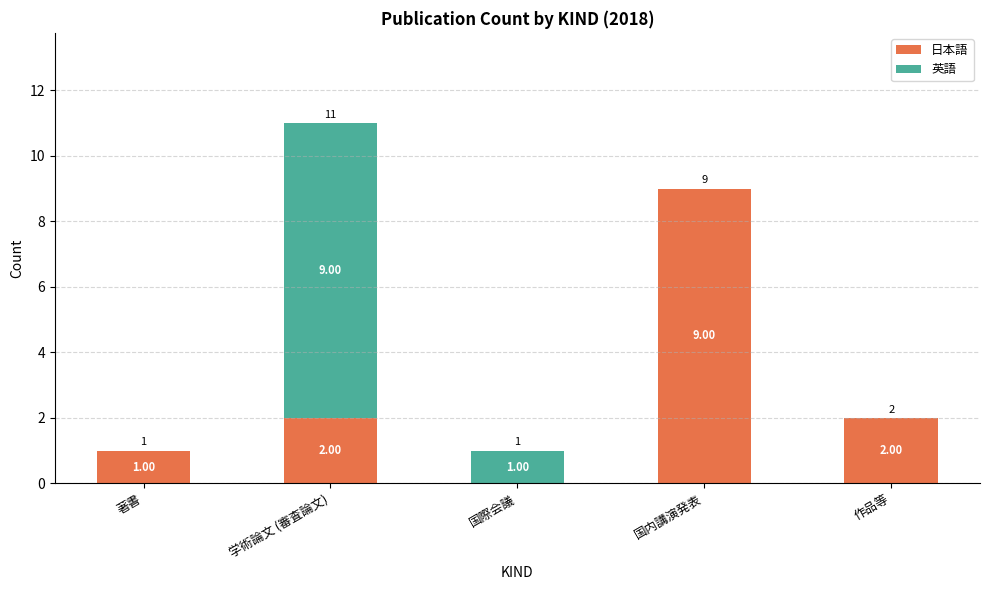

Is it true that 日本語 equals 0 at 著書?

False